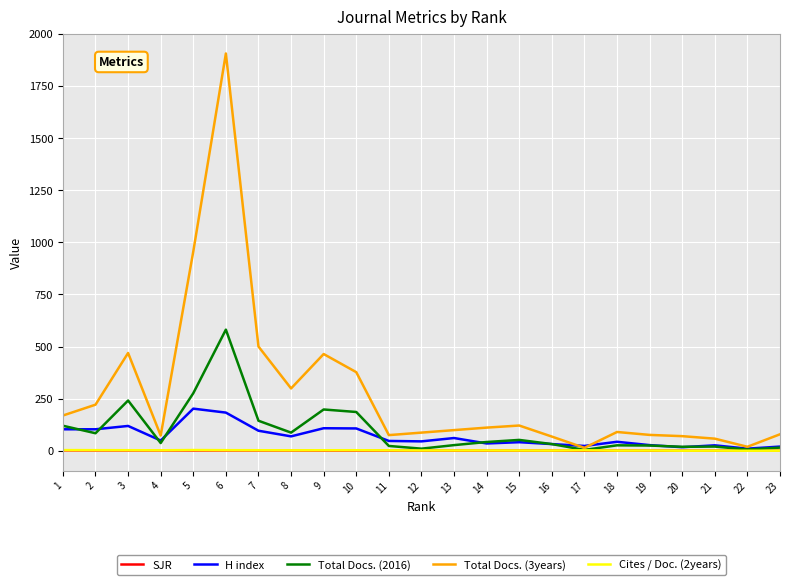

Where does the Total Docs. (3years) series first go above 99?

1